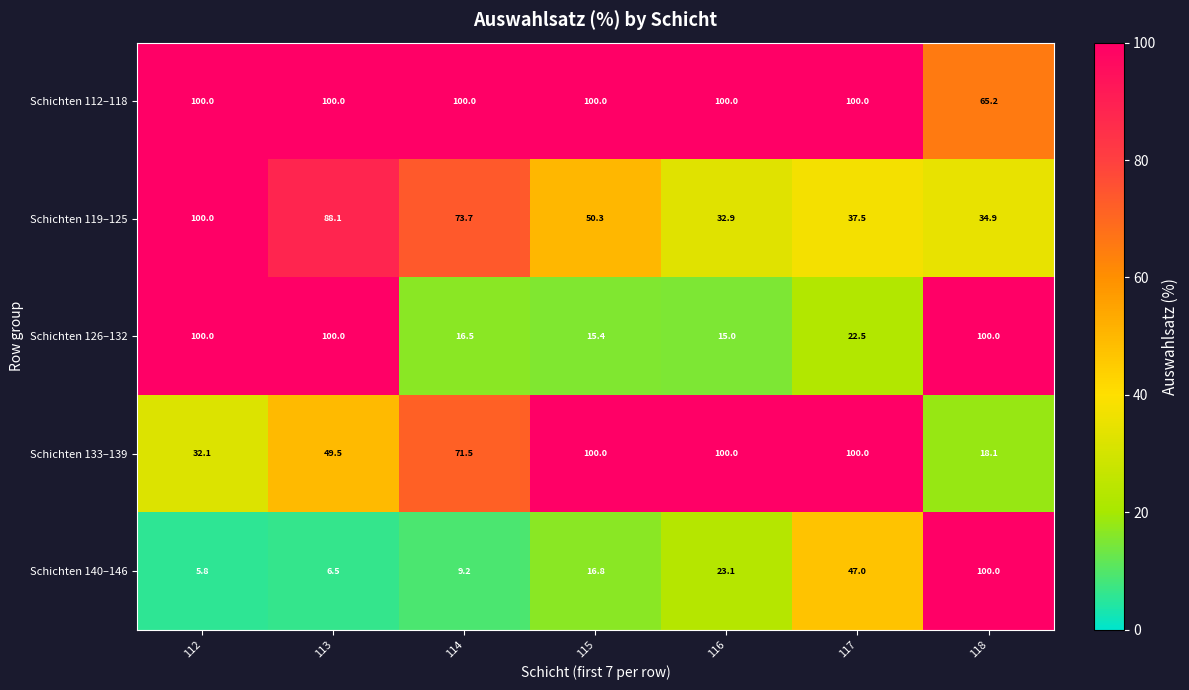

Between 117 and 118, which series saw the biggest shift?

Schichten 133–139